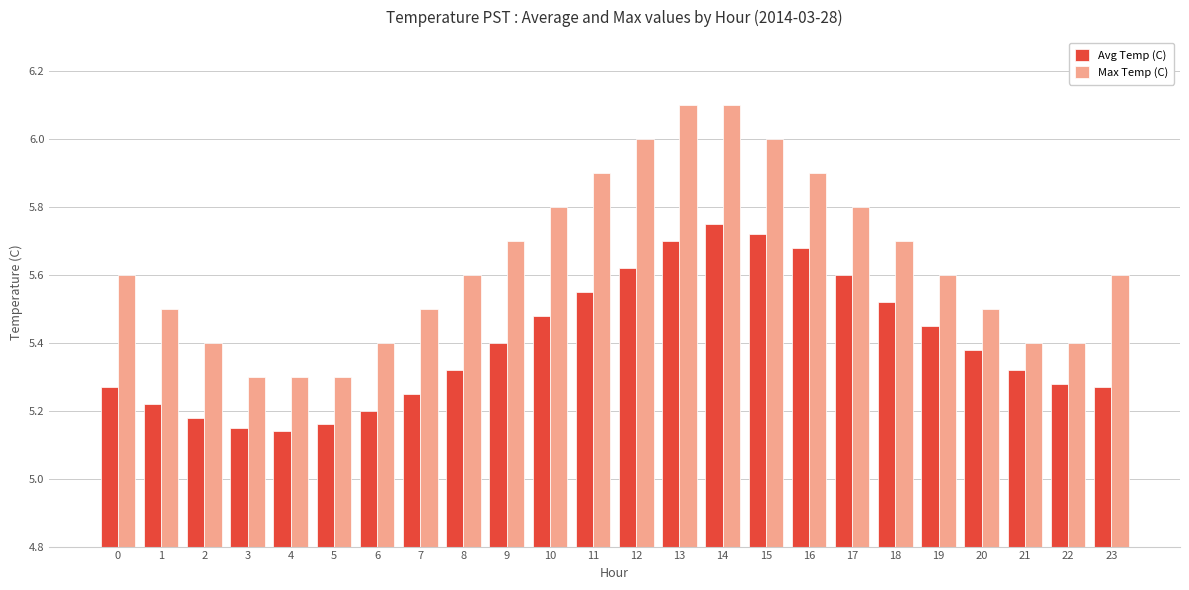

The Max Temp (C) series shows 8.7 at 10. True or false?

False